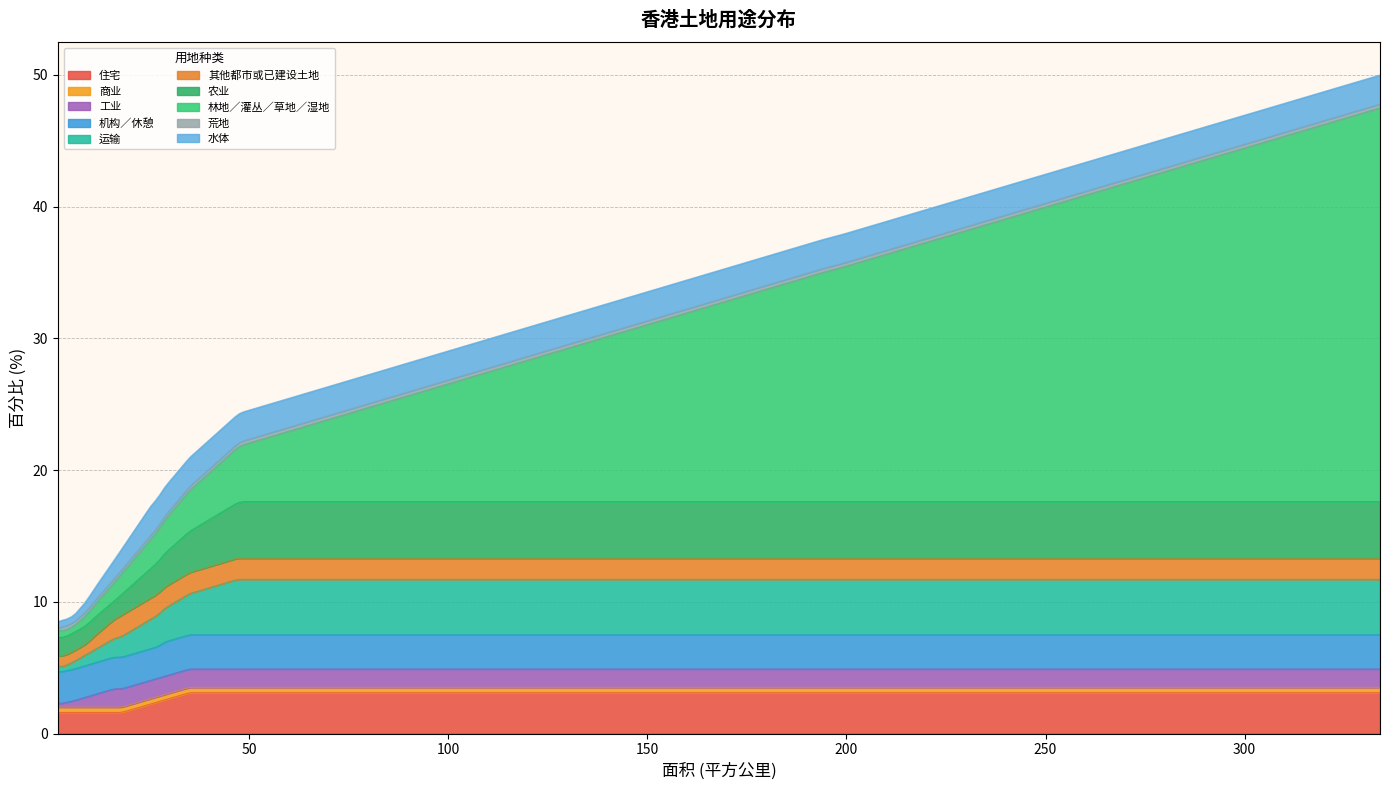

How many series are shown in this chart?

1